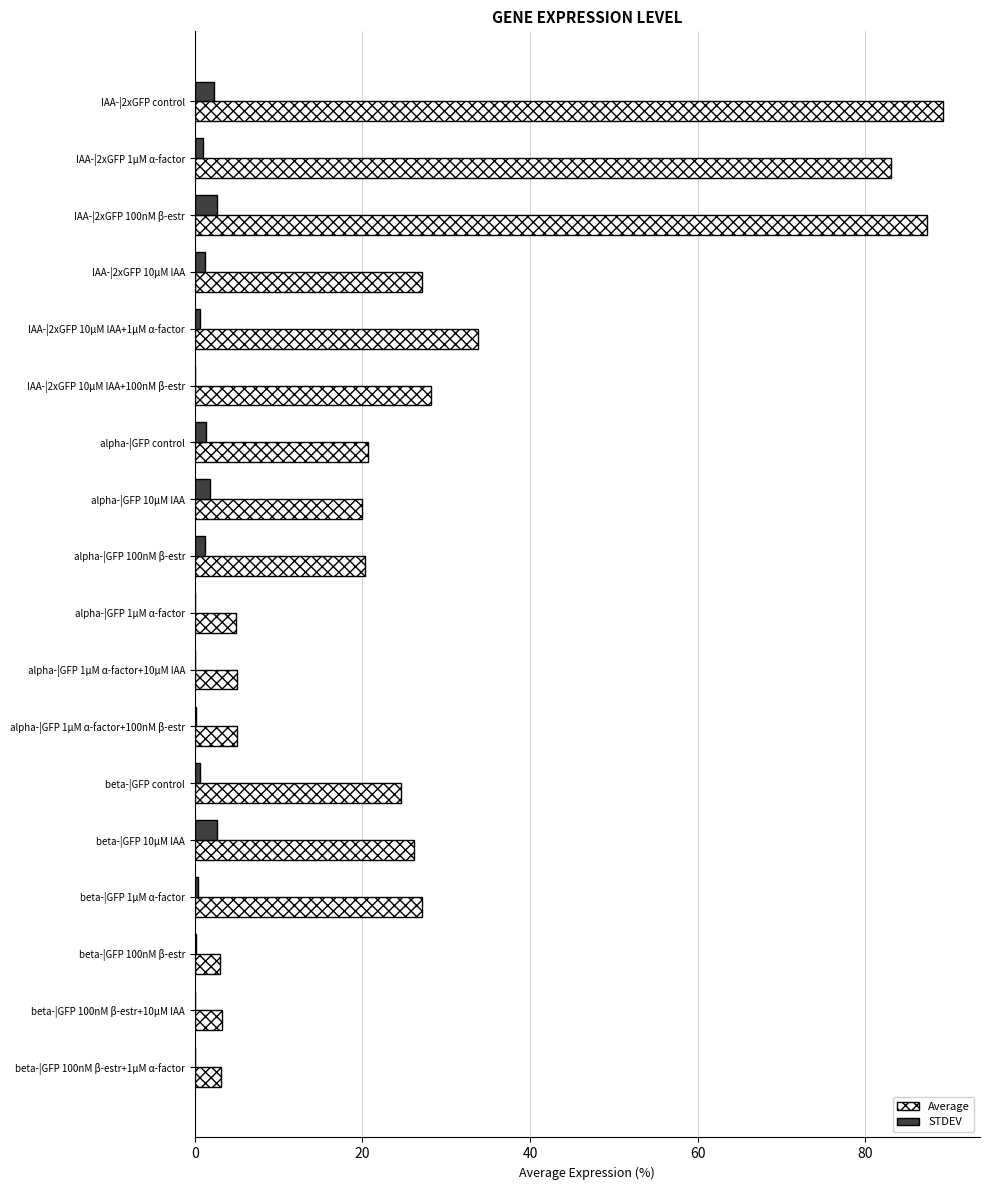

Which series has the largest total across all categories?

Average